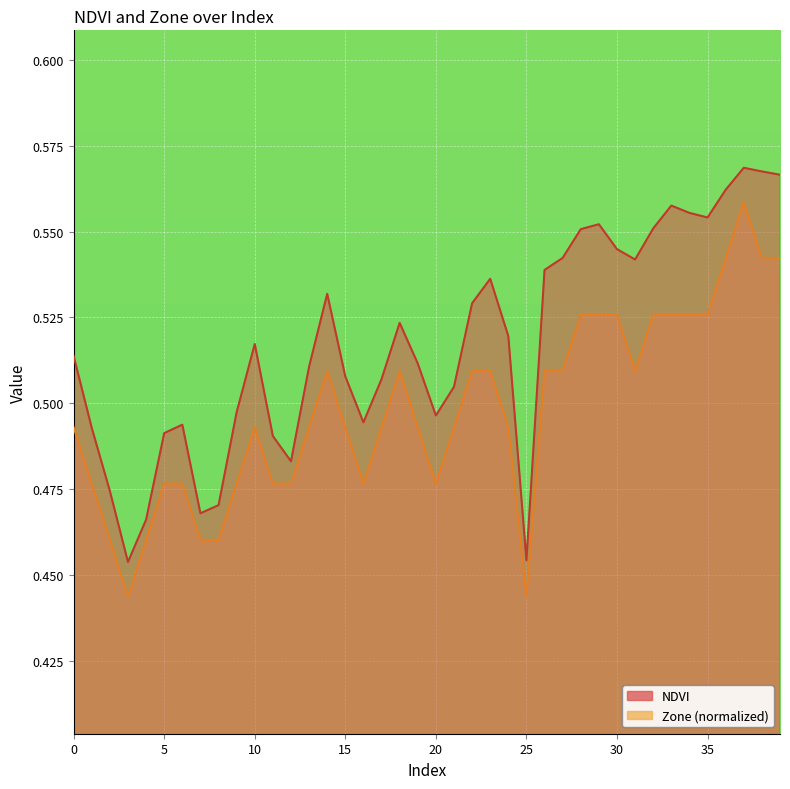

How many series are shown in this chart?

2